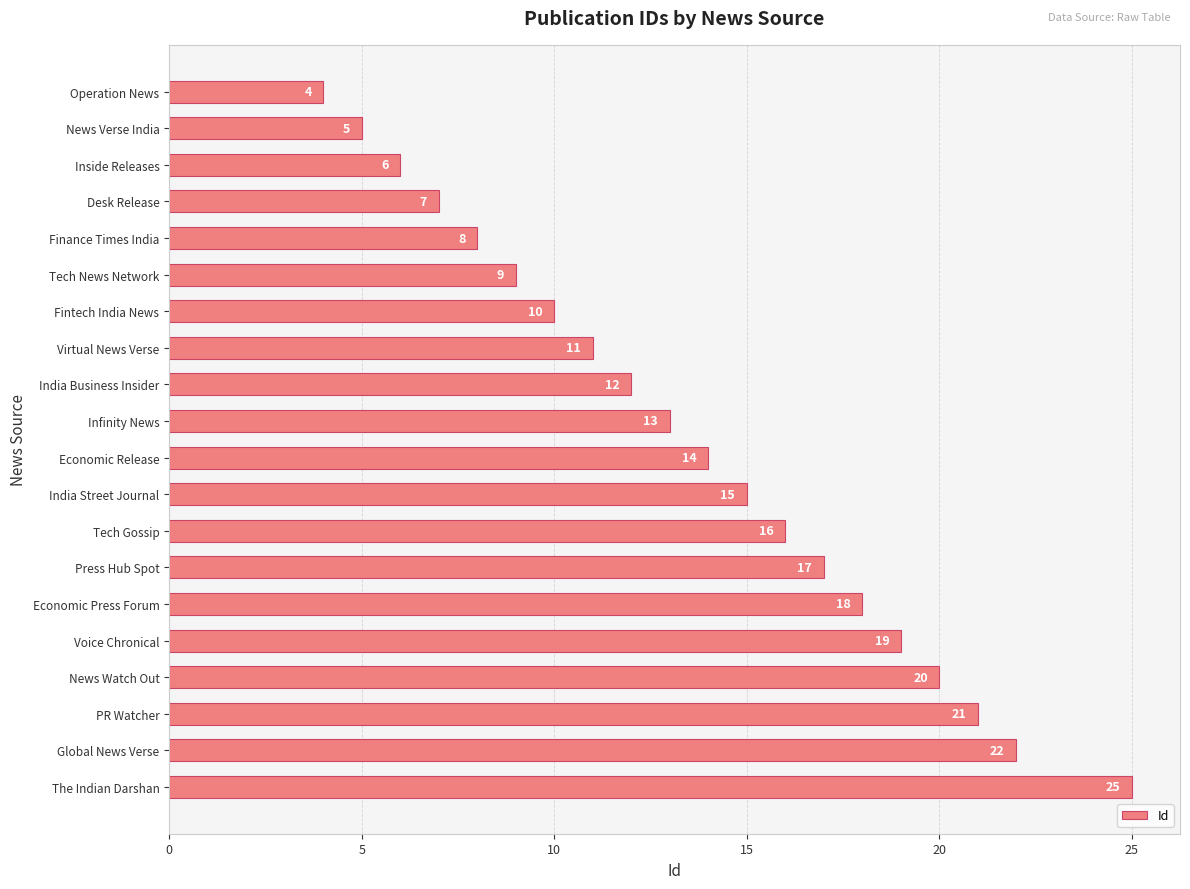

Does the chart contain any negative values?

No